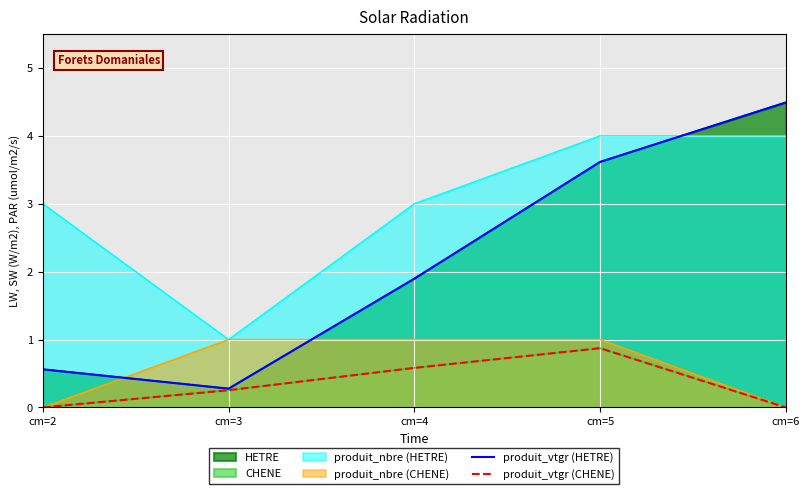

Rank the categories by produit_vtgr (CHENE) value from highest to lowest.

cm=5, cm=4, cm=3, cm=2, cm=6